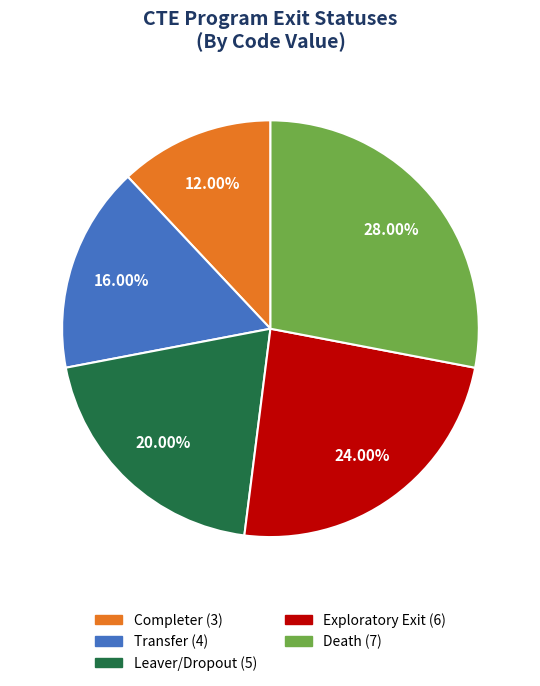

Count the number of slices in the pie.

5